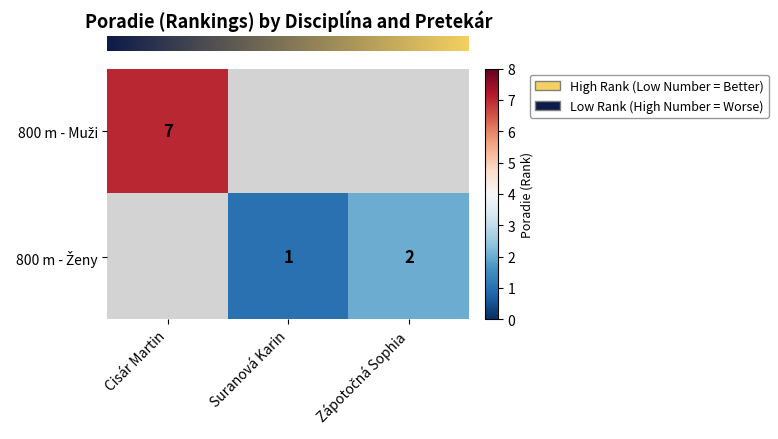

List the series in order of their peak value, highest first.

row_0, row_1